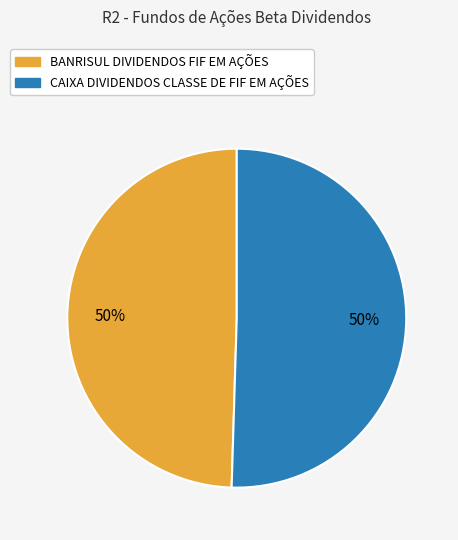

Is the sum of CAIXA DIVIDENDOS CLASSE DE FIF EM AÇÕES and BANRISUL DIVIDENDOS FIF EM AÇÕES greater than half?

Yes